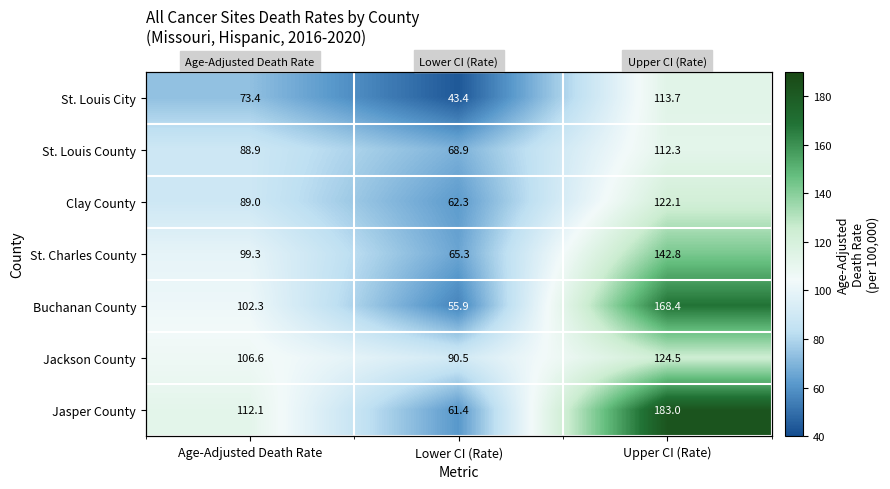

What is the sum of all Jasper County values?

356.5